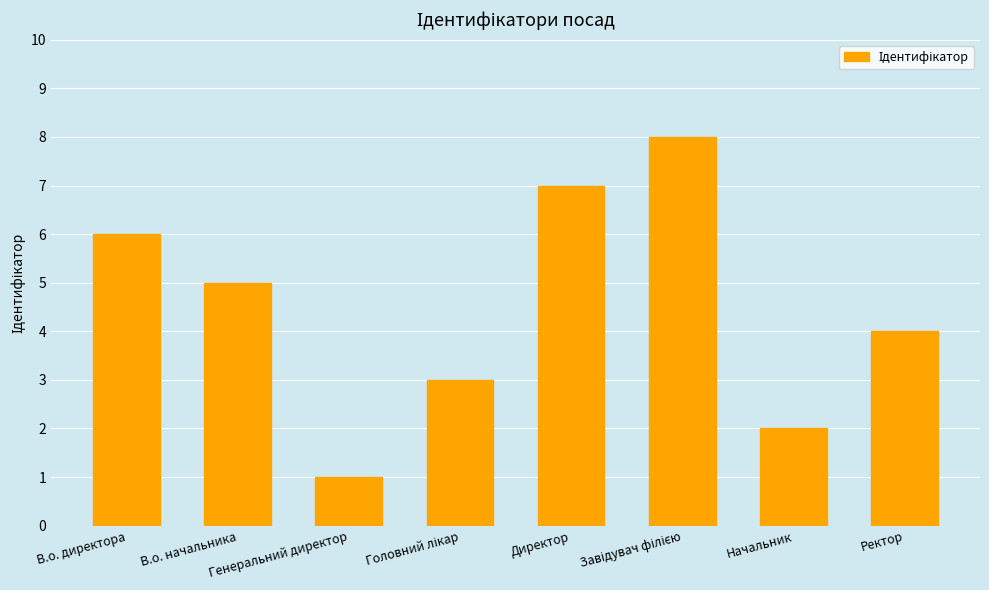

What is the label of the 8th bar from the right?

В.о. директора